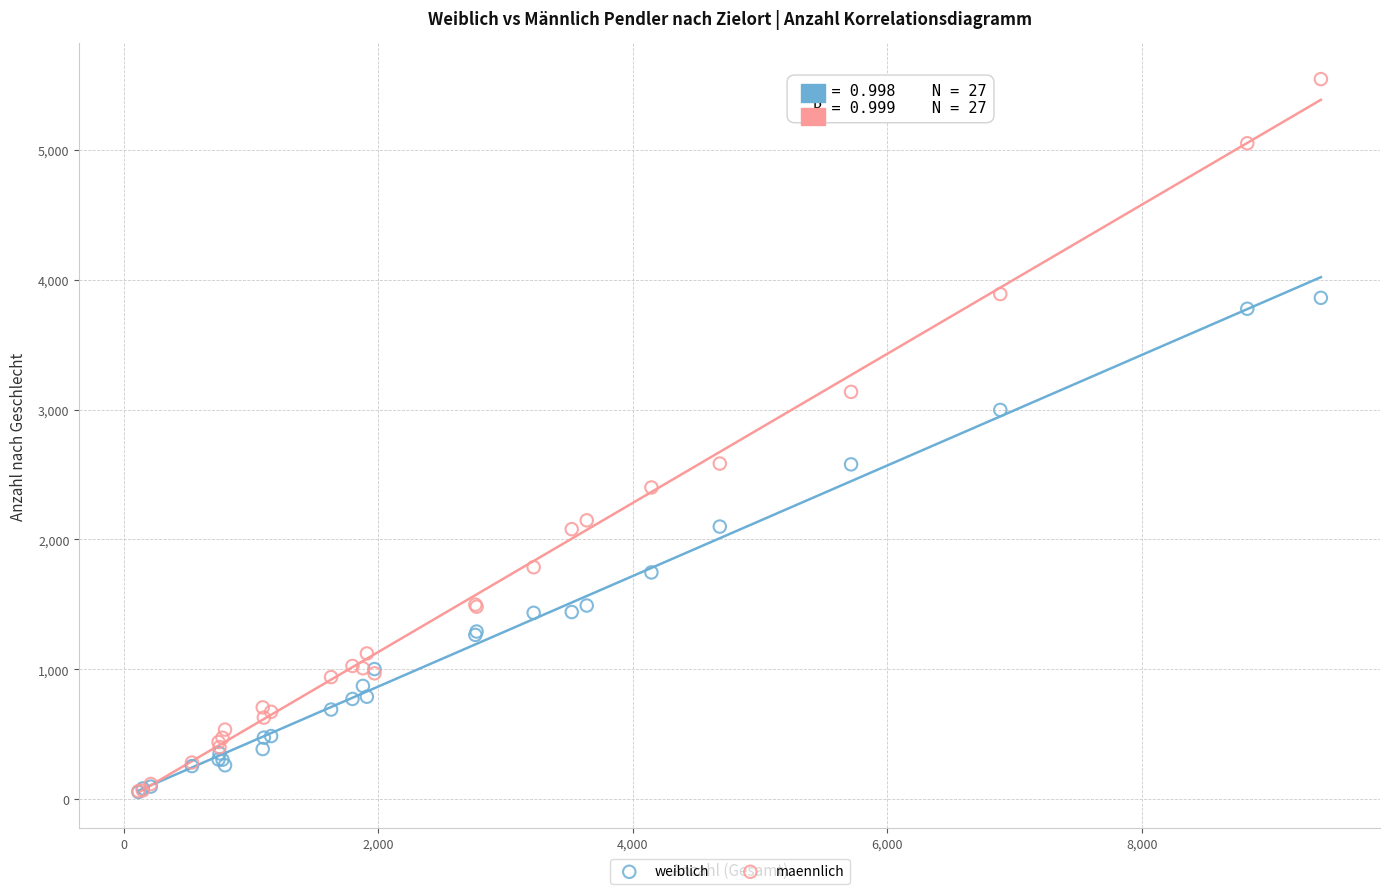

Which series has the widest spread of Y values?

maennlich